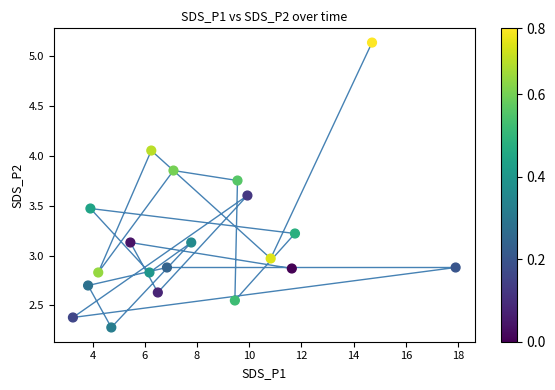

Which series has the largest Y range (max minus min)?

trajectory